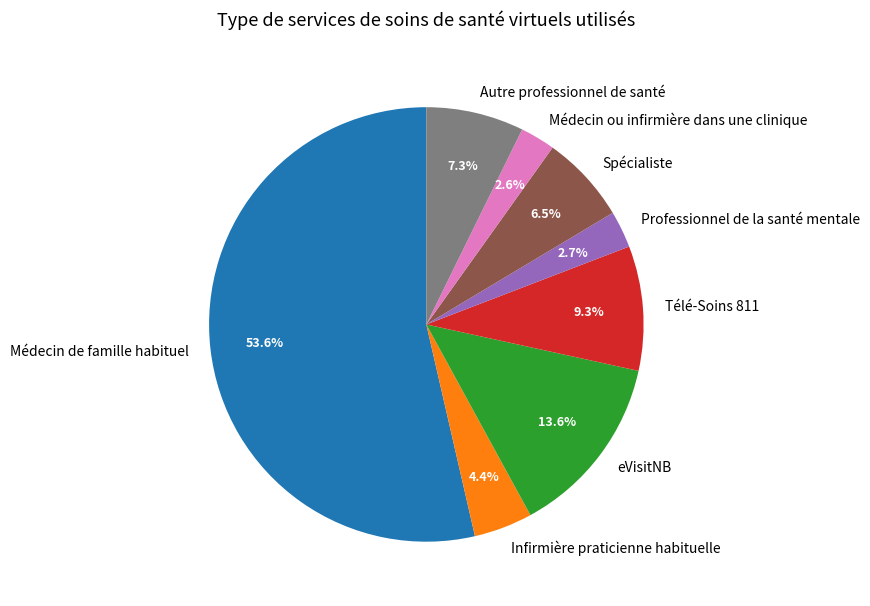

What percentage is the eVisitNB slice, to the nearest percent?

14%